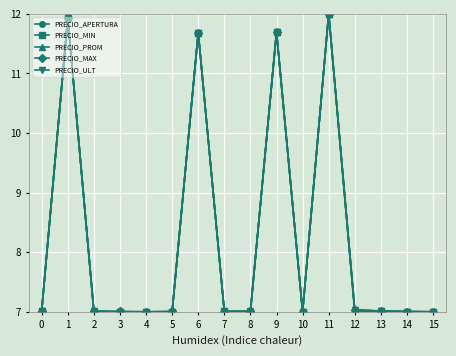

How many series are shown in this chart?

5